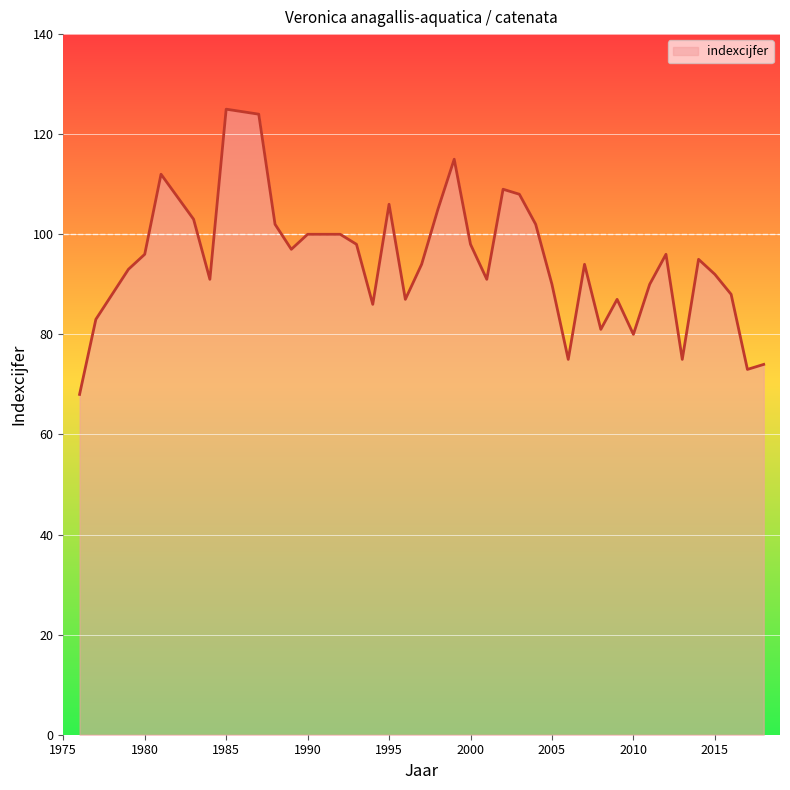

What is the greatest value displayed?

125